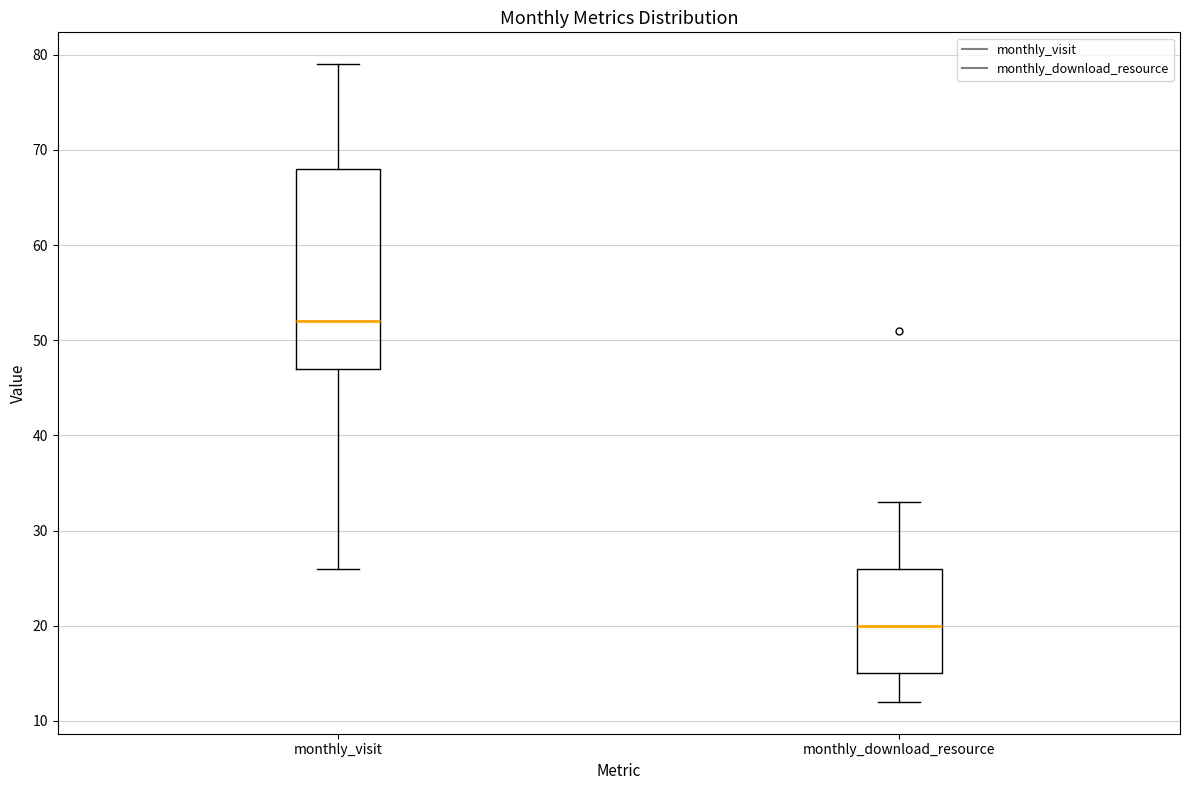

Reading left to right, transcribe this box plot: for each box, give where its median line is, the range the box spans, and where its two whiskers end, as read against the y-axis. The values are not printed on the chart, so give them approximately, as read against the axis.

monthly_visit: median 52, box 47 to 68, whiskers 26 to 79
monthly_download_resource: median 20, box 15 to 26, whiskers 12 to 33